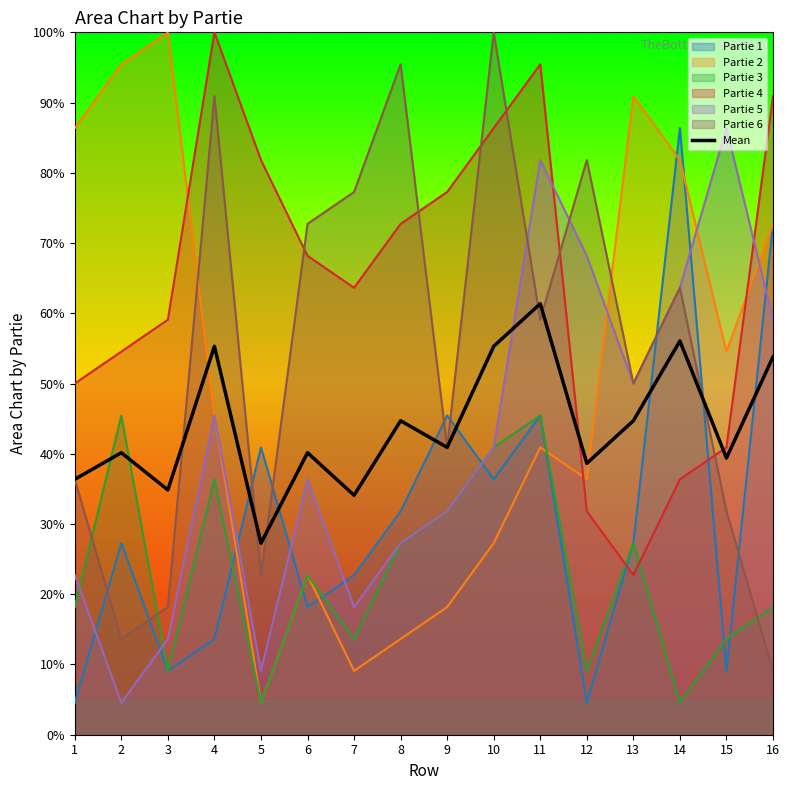

What is the maximum value shown in the chart?

100.0